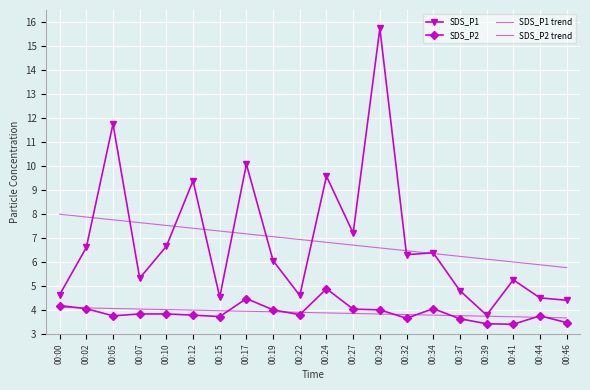

Between 00:34 and 00:46, which series saw the biggest shift?

SDS_P1